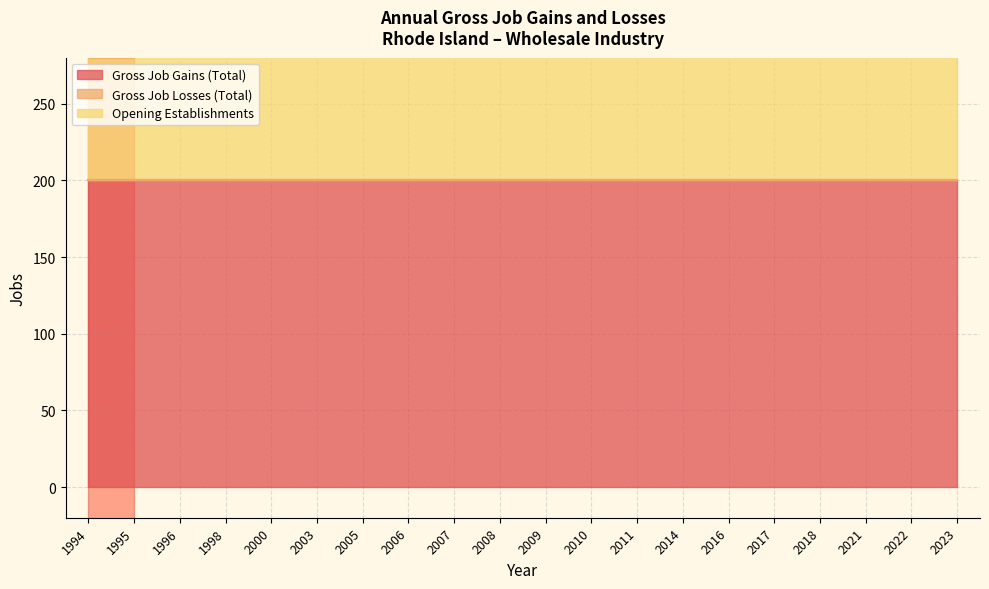

At which category is the sum across all series the highest?

1994